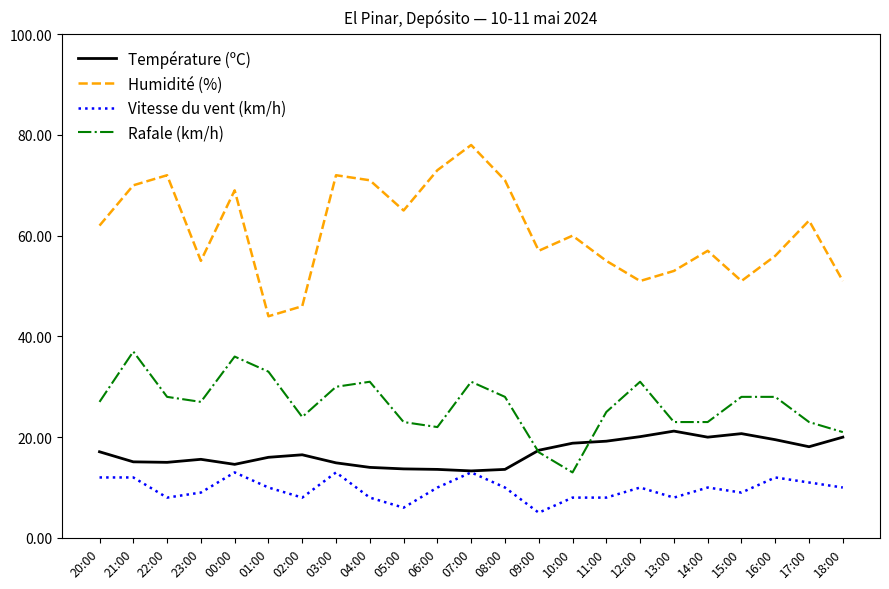

At which category does Rafale (km/h) reach its first local peak?

21:00